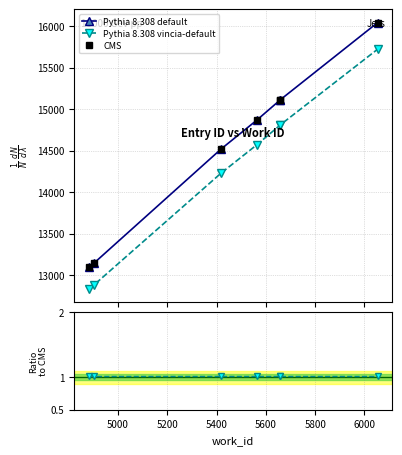

What are all the series names shown in the legend?

Pythia 8.308 default, Pythia 8.308 vincia-default, CMS